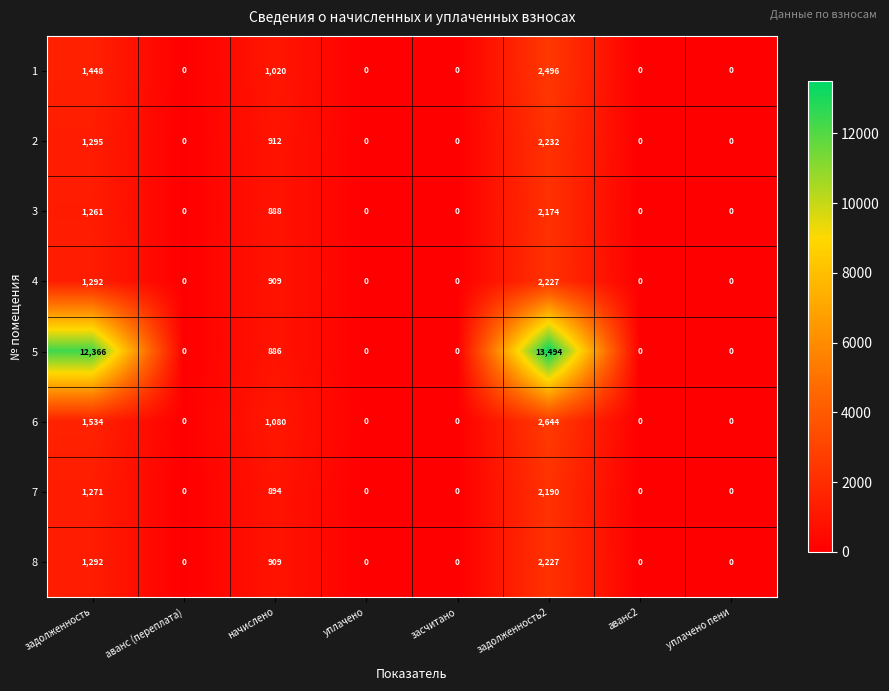

What is the greatest value displayed?

13494